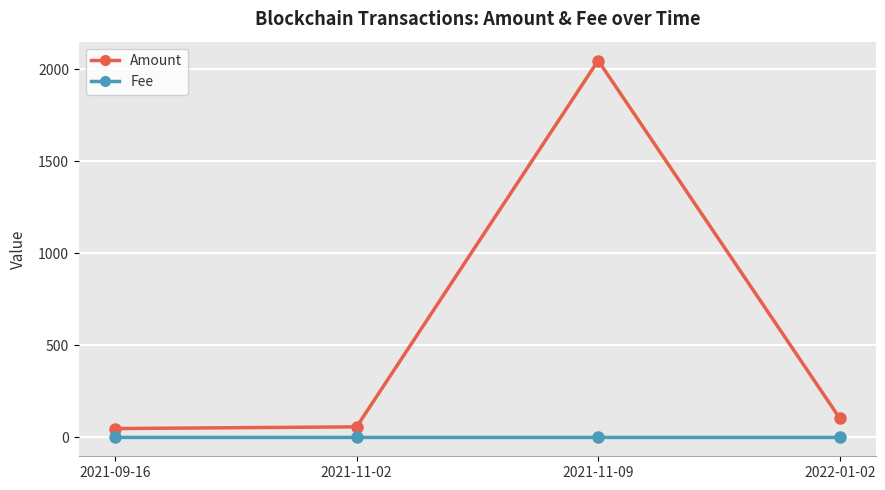

Where is Amount nearest to the value 1048?

2022-01-02